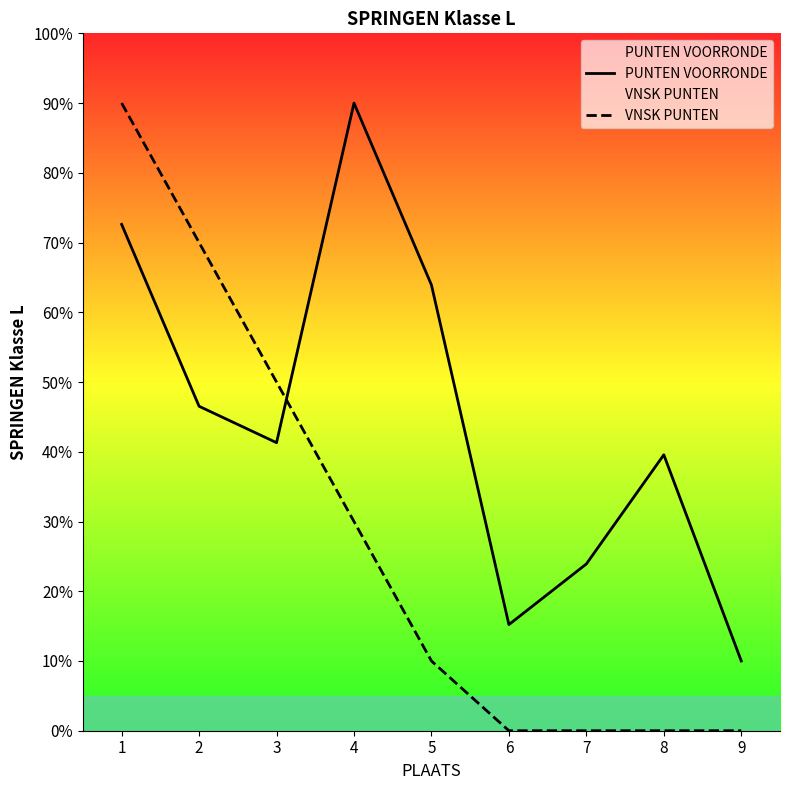

What is the total value across all series at 6?

15.2